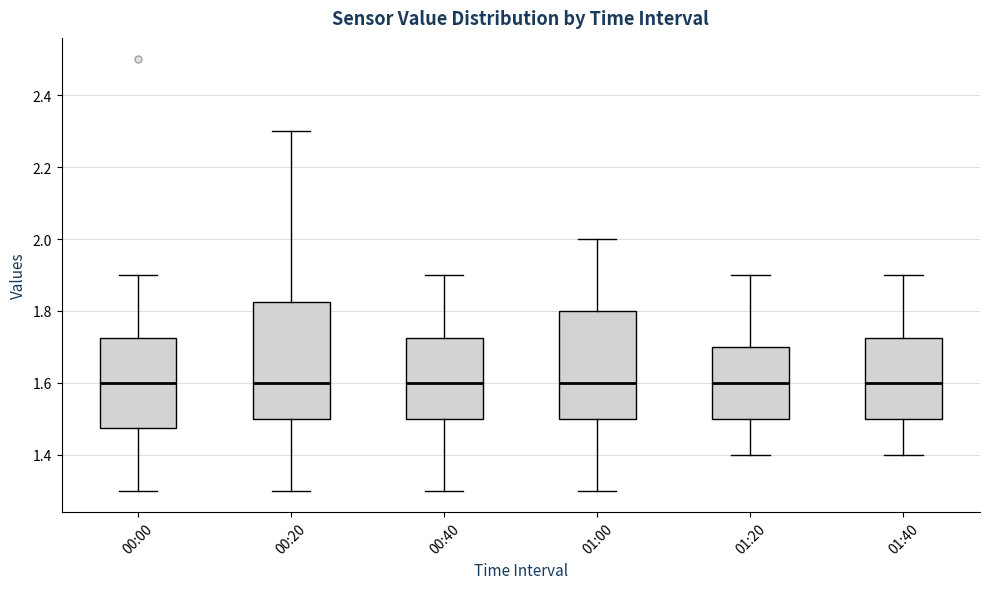

Which box is the tallest, from its lower edge to its upper edge?

00:20